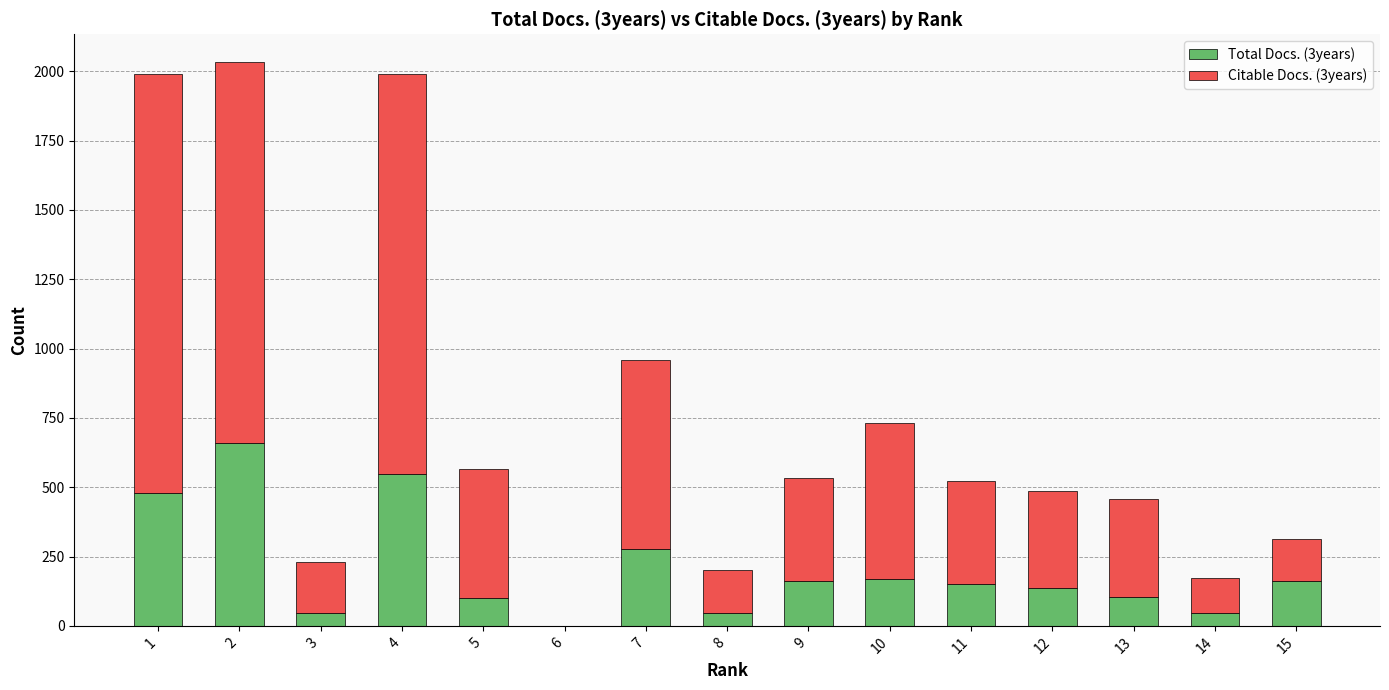

Are the bars horizontal?

No